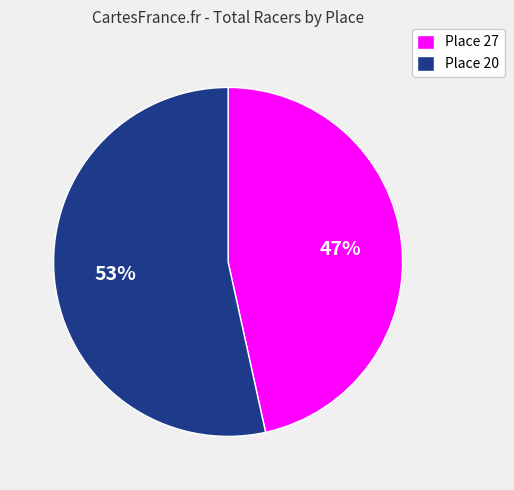

To the nearest percent, what portion does Place 20 represent?

53%